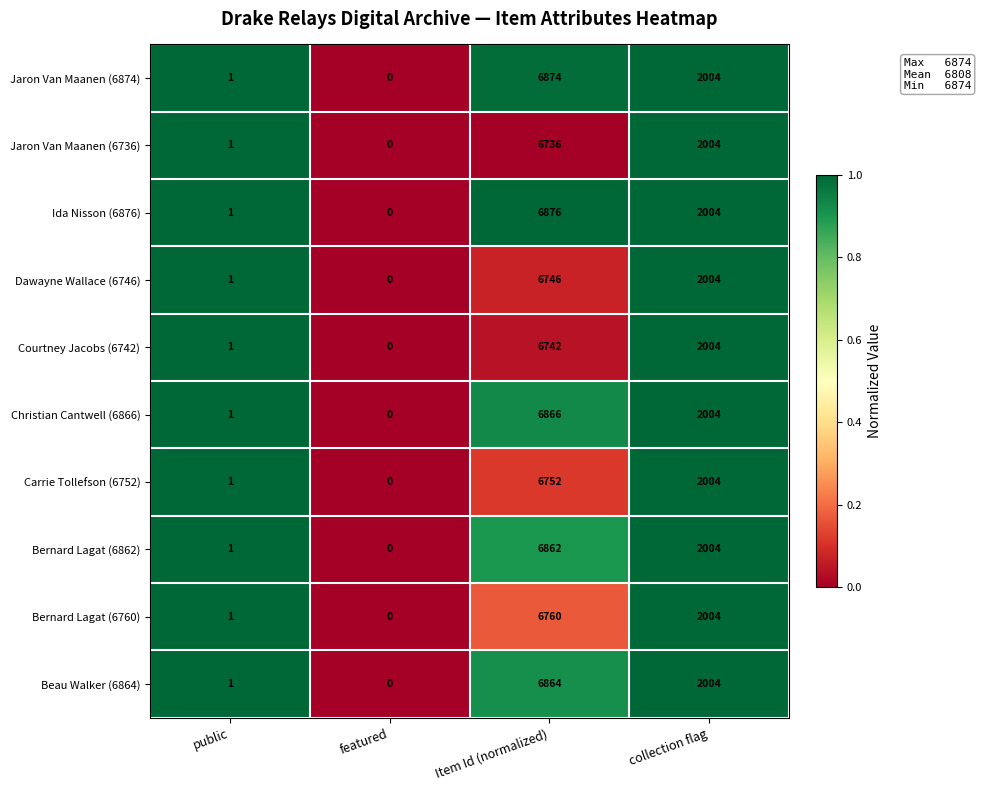

Rank the series at Item Id (normalized) from highest to lowest value.

Ida Nisson (6876), Jaron Van Maanen (6874), Christian Cantwell (6866), Beau Walker (6864), Bernard Lagat (6862), Bernard Lagat (6760), Carrie Tollefson (6752), Dawayne Wallace (6746), Courtney Jacobs (6742), Jaron Van Maanen (6736)